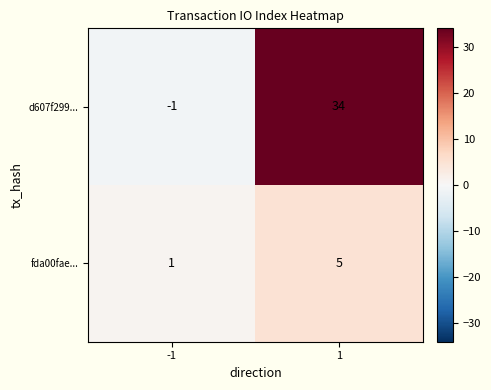

Which series has the largest total across all categories?

d607f299...